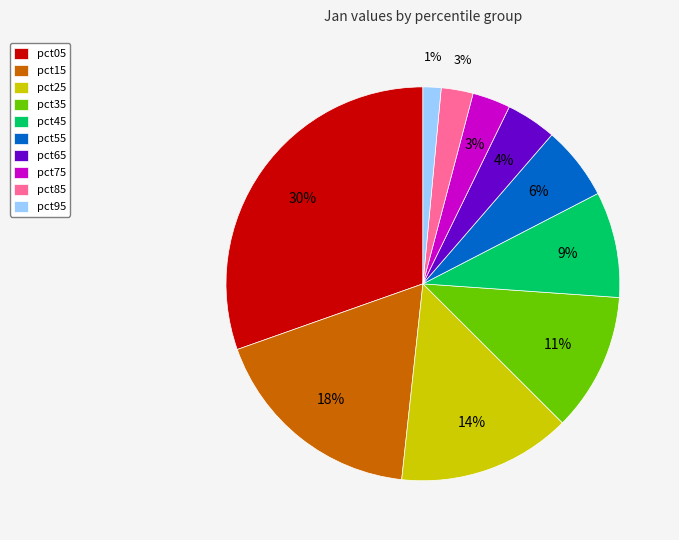

Does any single category account for the majority?

No